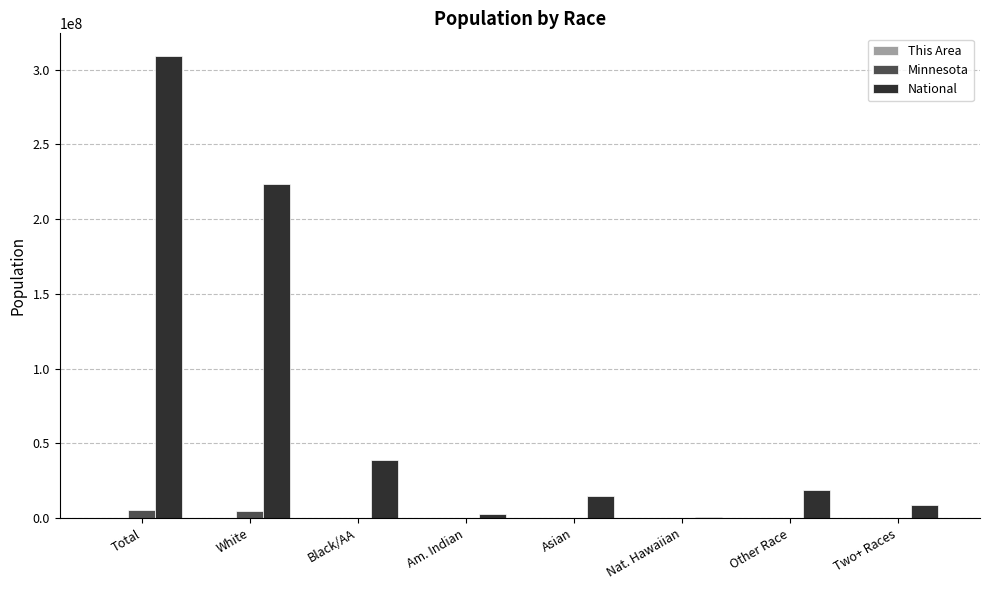

The value of National at Total is 204819822. True or false?

False